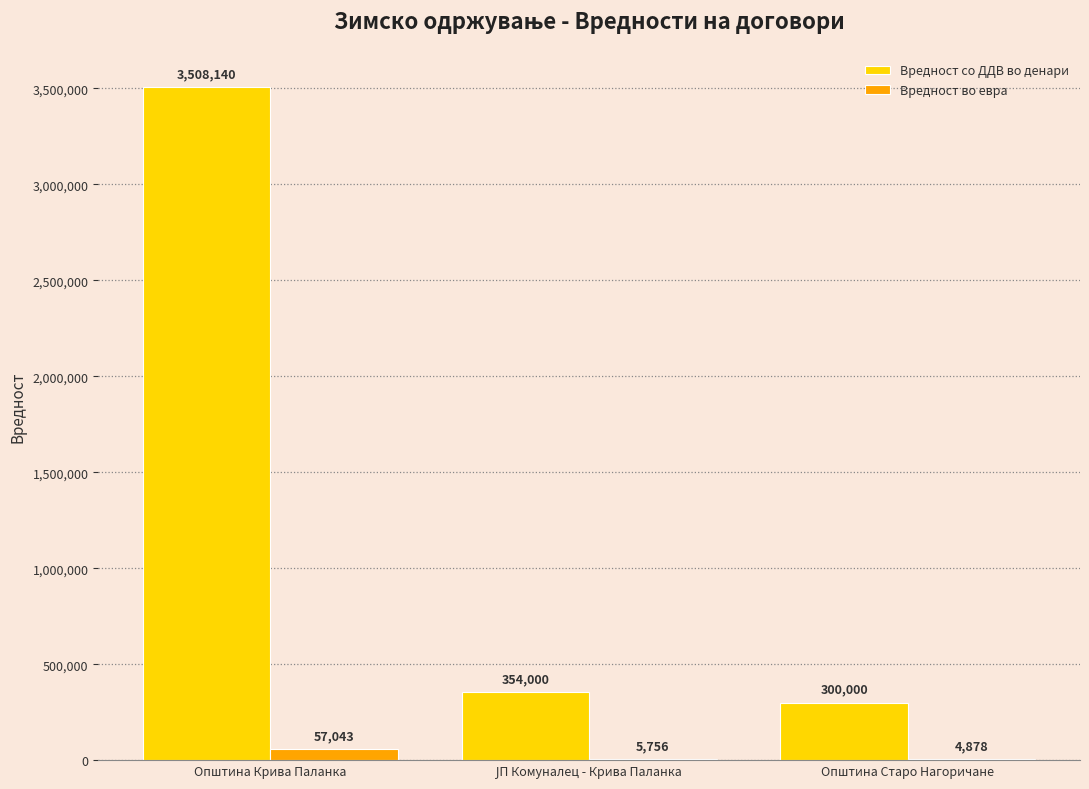

What value does the Вредност со ДДВ во денари series have at Општина Крива Паланка?

3508140.0